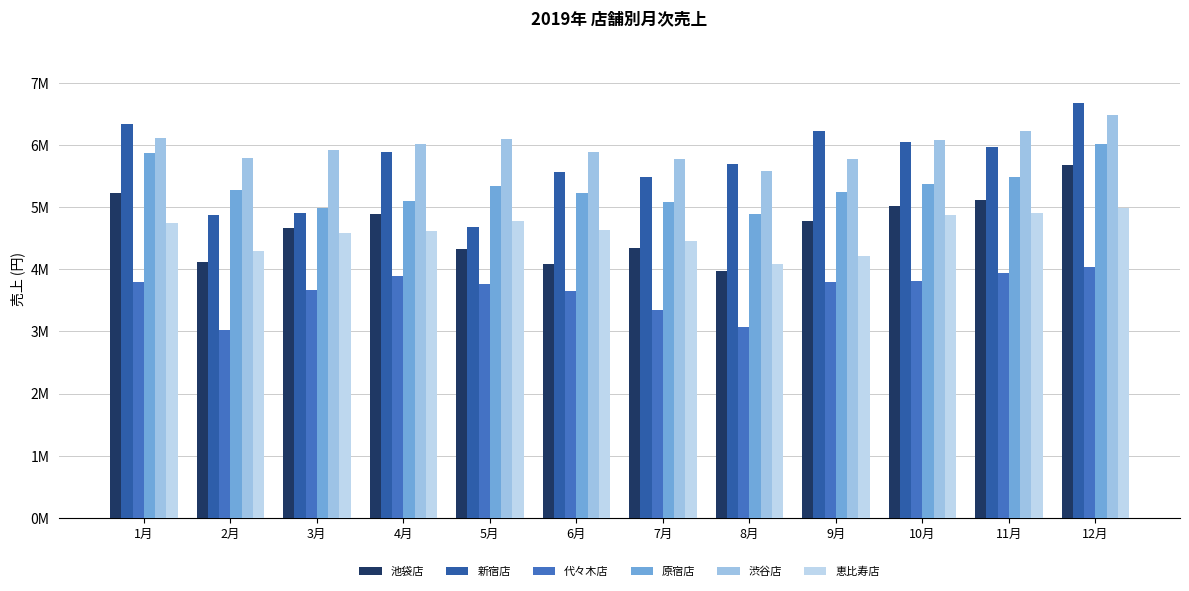

Are the bars horizontal?

No